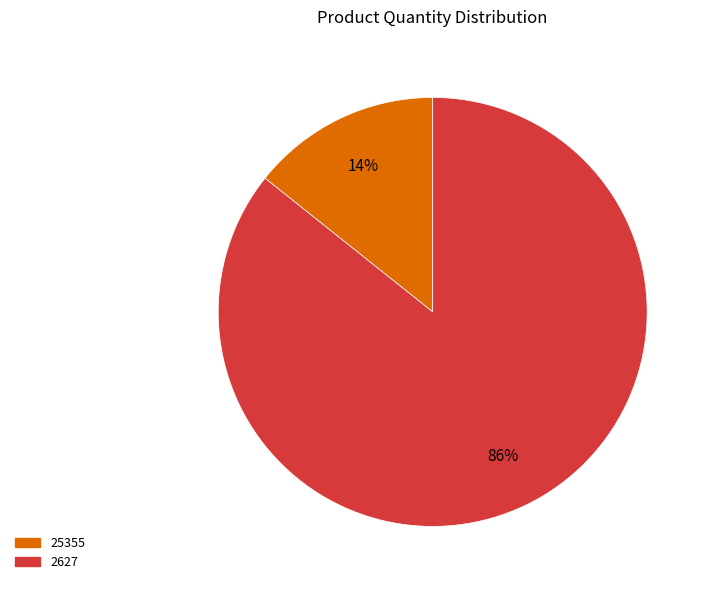

True or false: 2627 accounts for 96% of the total.

False